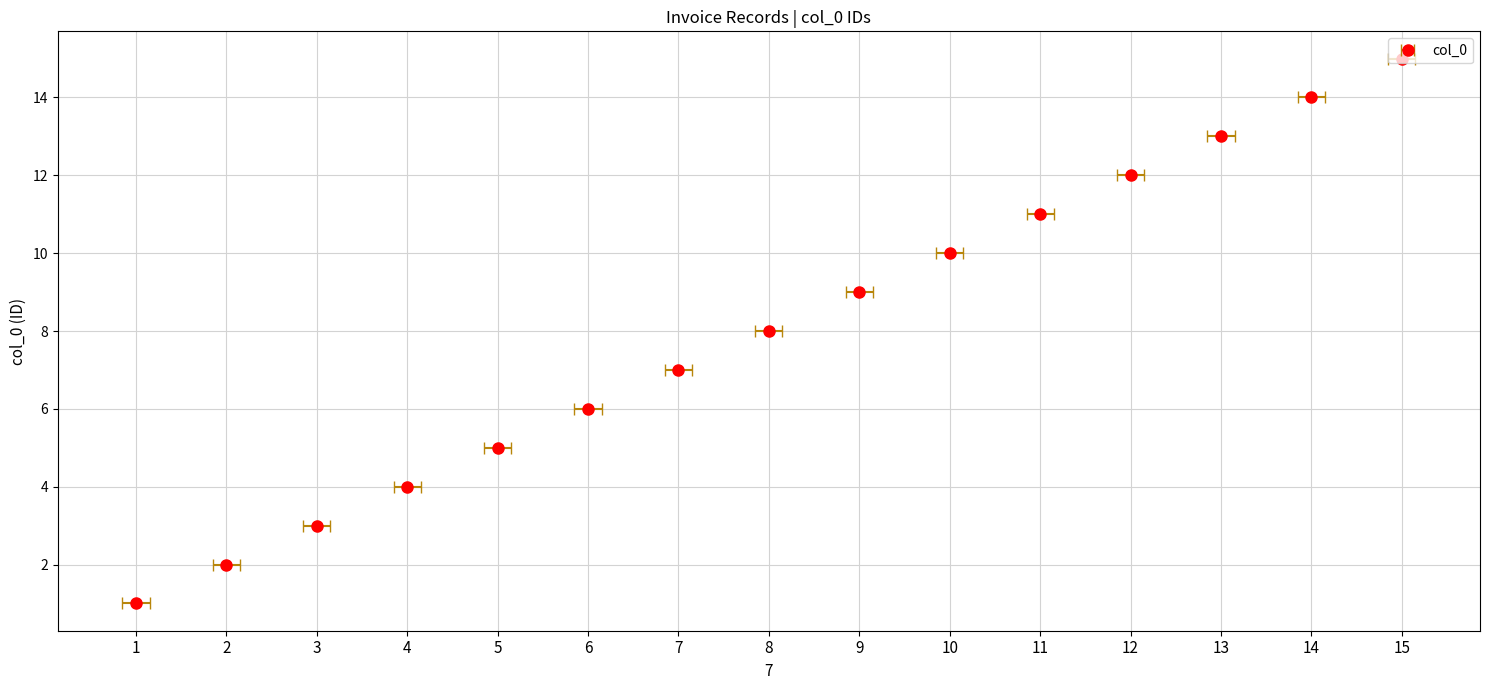

What is the average value?

8